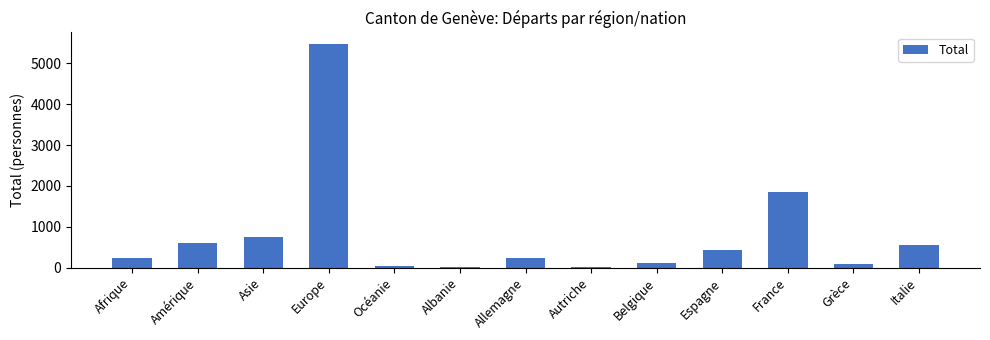

At which category does the chart reach its peak across all series?

Europe